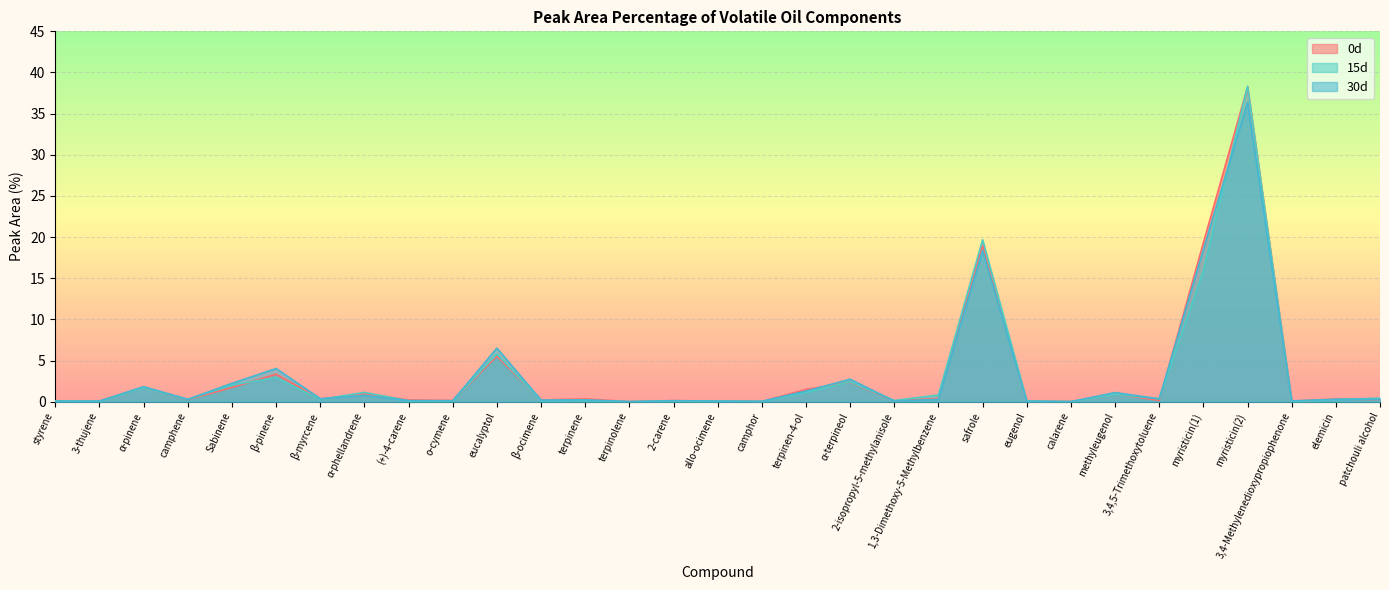

What is the sum of all 30d values?

96.8